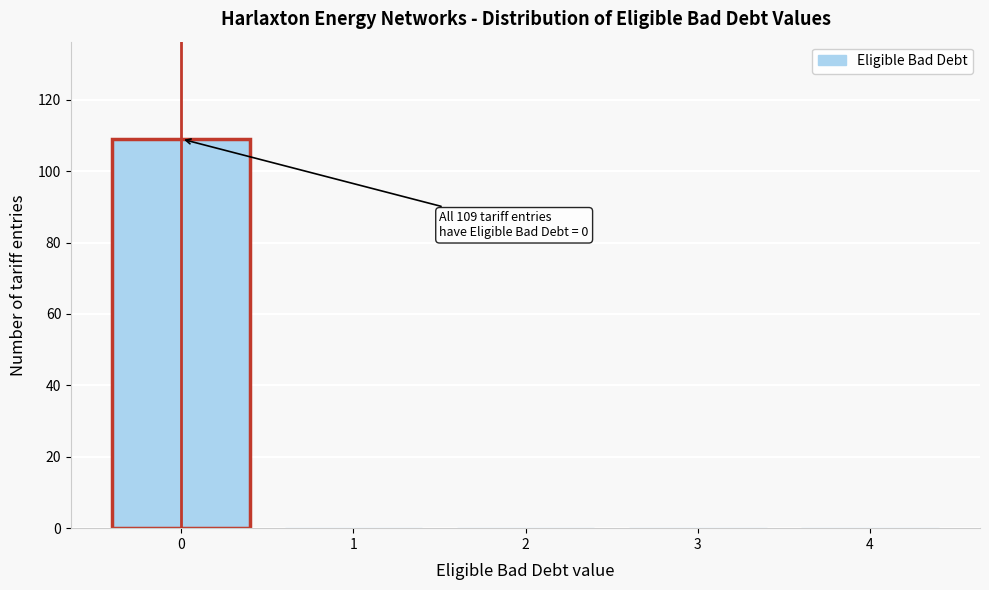

Over which range of the x-axis is the bar tallest?

-0.5 to 0.5